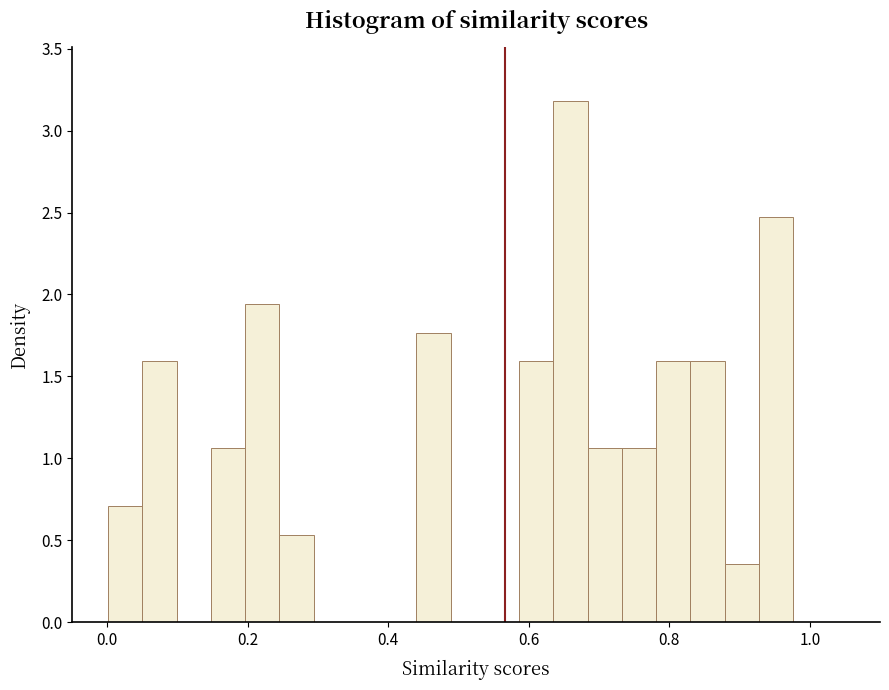

Read against the x-axis, roughly where is the centre of the tallest bar?

0.66